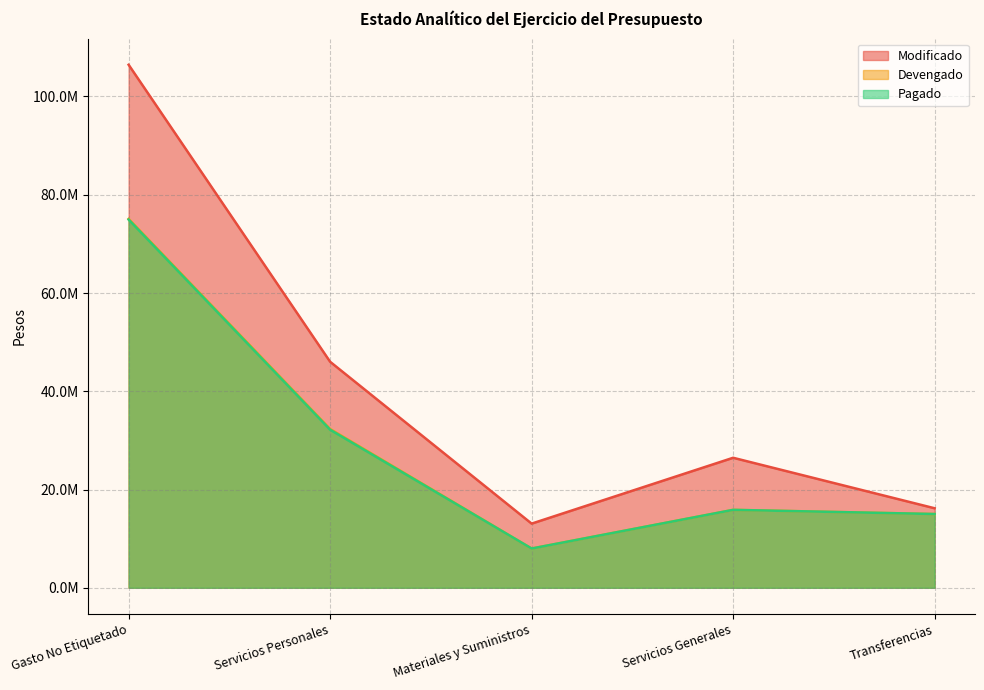

Reading right to left, list all the values displayed in this chart.

Modificado: 16188927.0	26466089.1	13063629.3	46005142.6	106457371.4
Devengado: 15015789.8	15866105.9	7993961.9	32320579.6	75091833.6
Pagado: 15015789.8	15866105.9	7993961.9	32178164.0	74949417.9